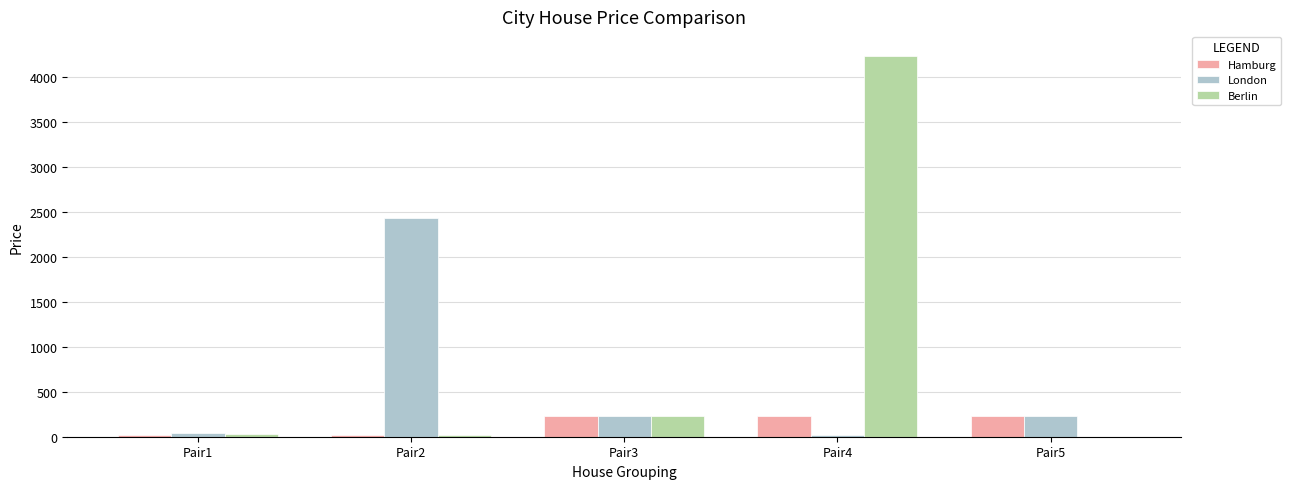

Between Pair1 and Pair3, which series saw the biggest shift?

Hamburg